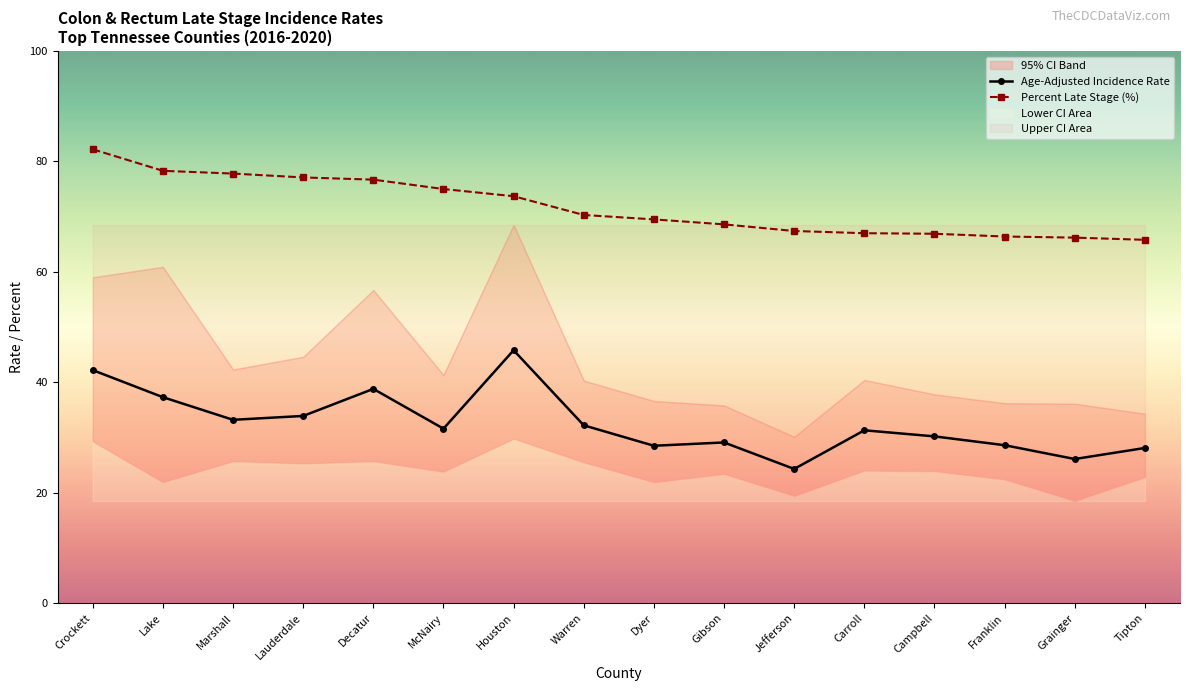

What is the average value of the Percent Late Stage (%) series?

71.8